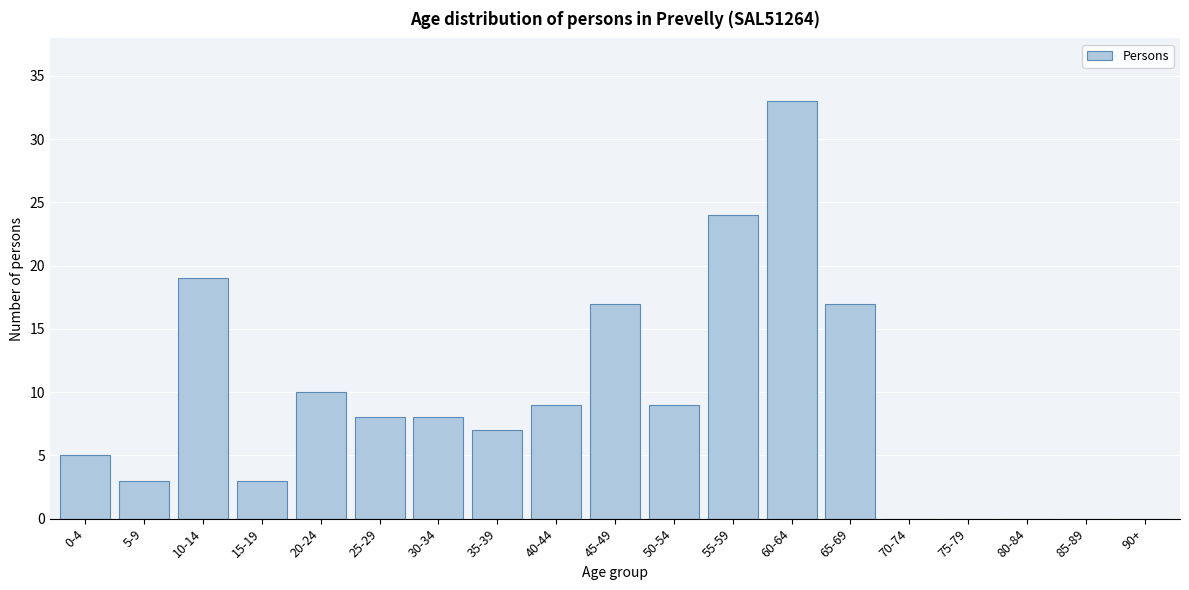

Reading left to right, extract all data points from this chart.

0-4=5	5-9=3	10-14=19	15-19=3	20-24=10	25-29=8	30-34=8	35-39=7	40-44=9	45-49=17	50-54=9	55-59=24	60-64=33	65-69=17	70-74=0	75-79=0	80-84=0	85-89=0	90+=0